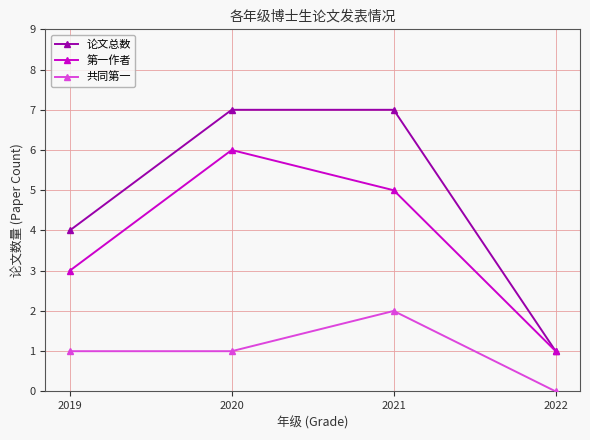

True or false: 论文总数 and 共同第一 cross at least once.

False